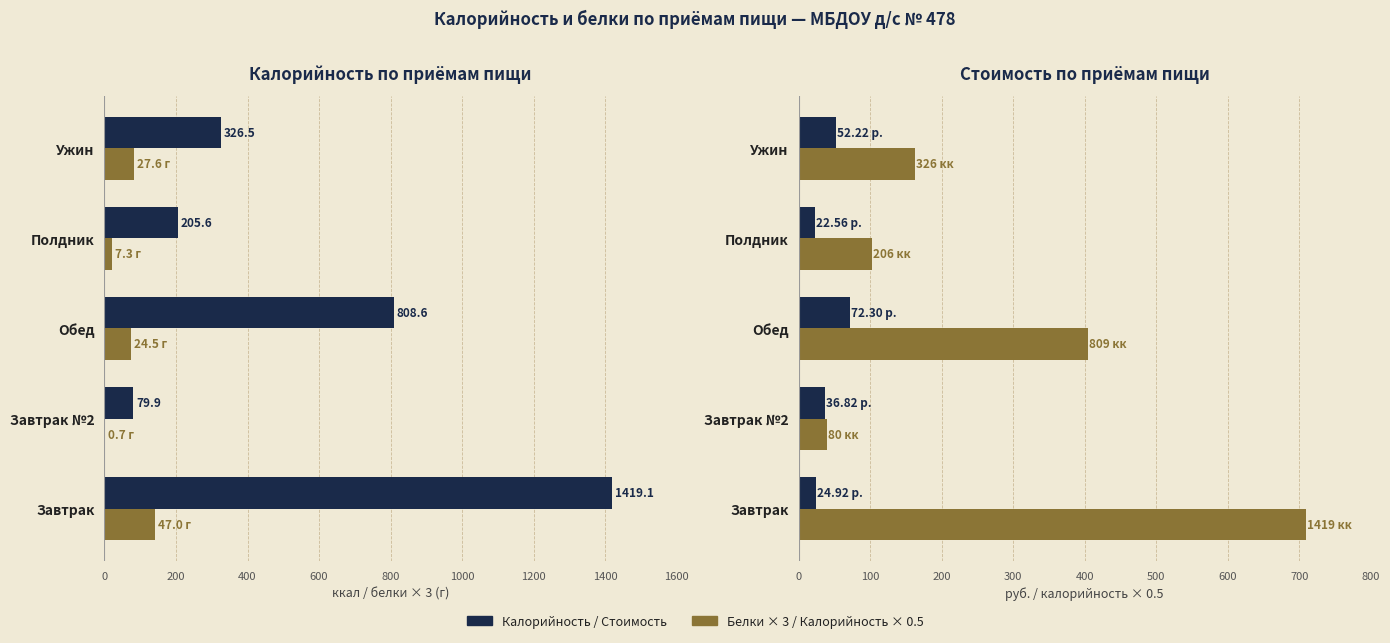

How many values in the Калорийность (ккал) series exceed 326?

3